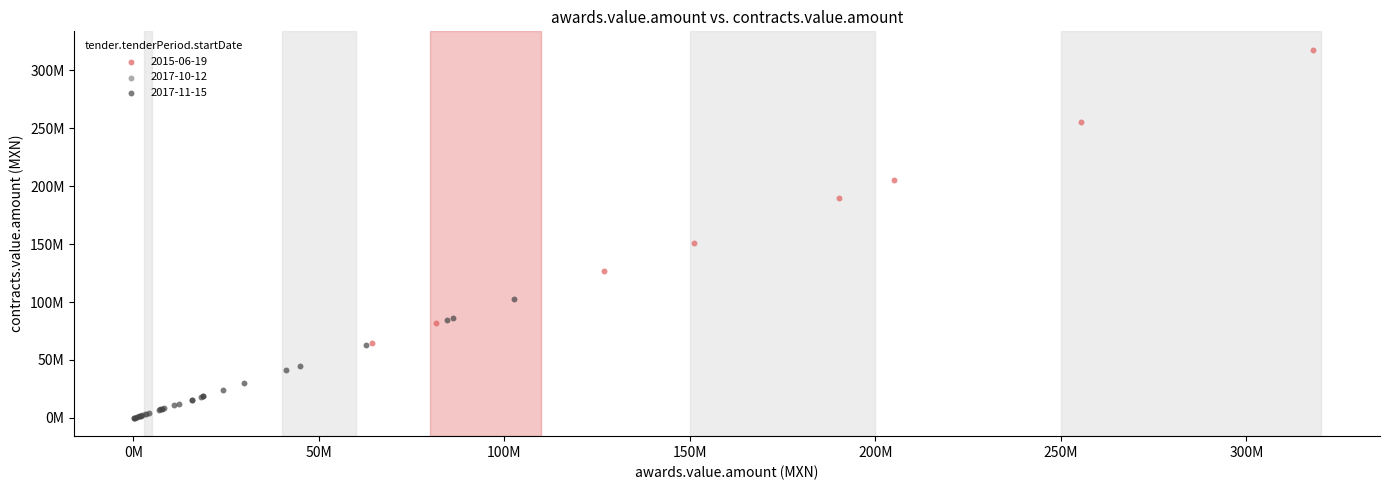

Which series contains the highest Y value?

2015-06-19